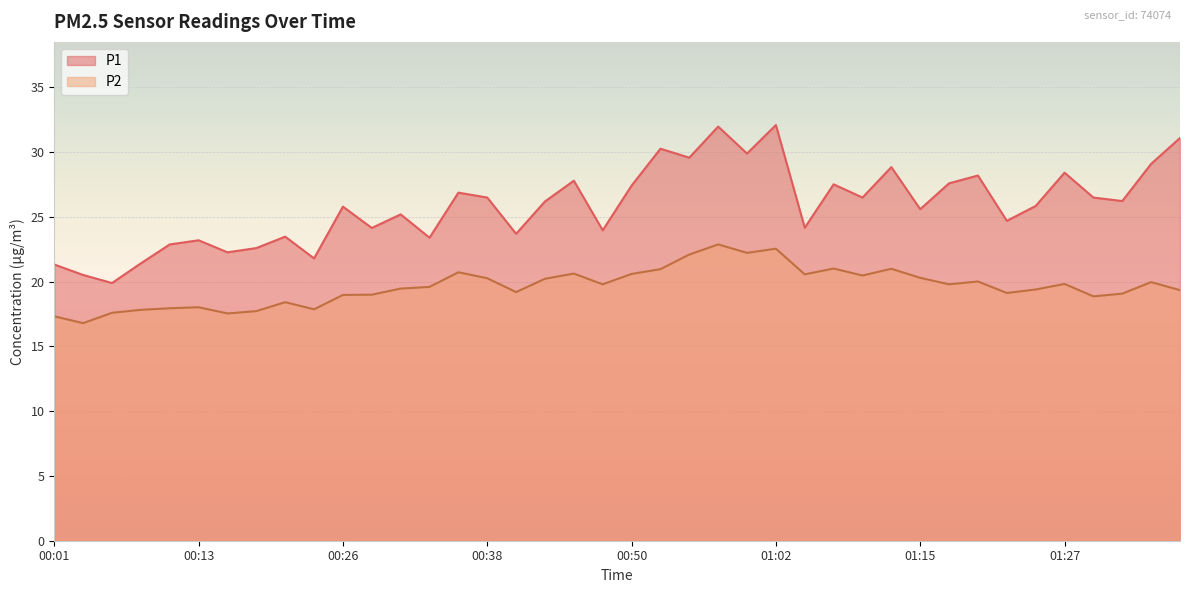

What is the total value across all series at 01:17?

47.4